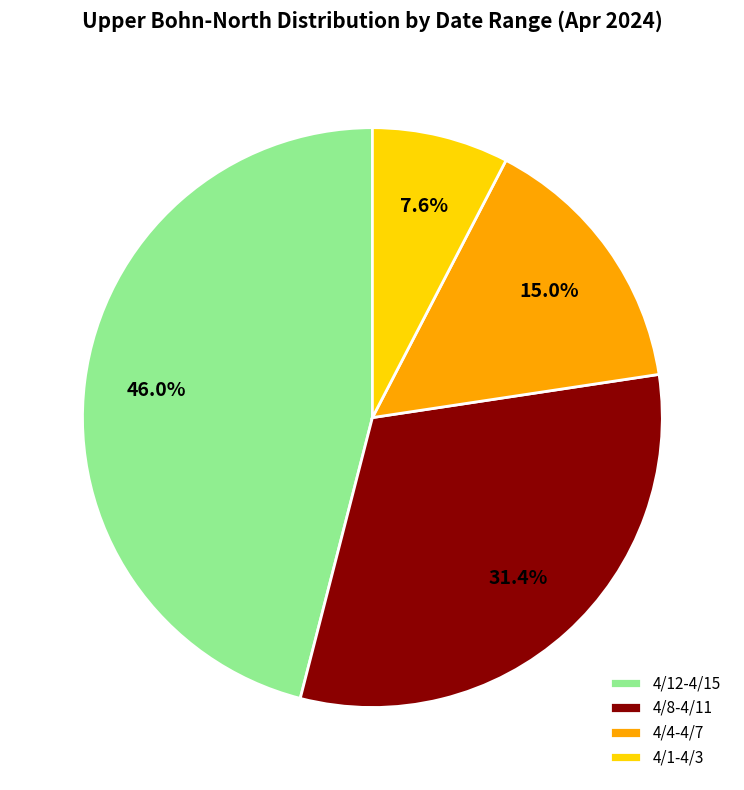

Count the number of slices in the pie.

4